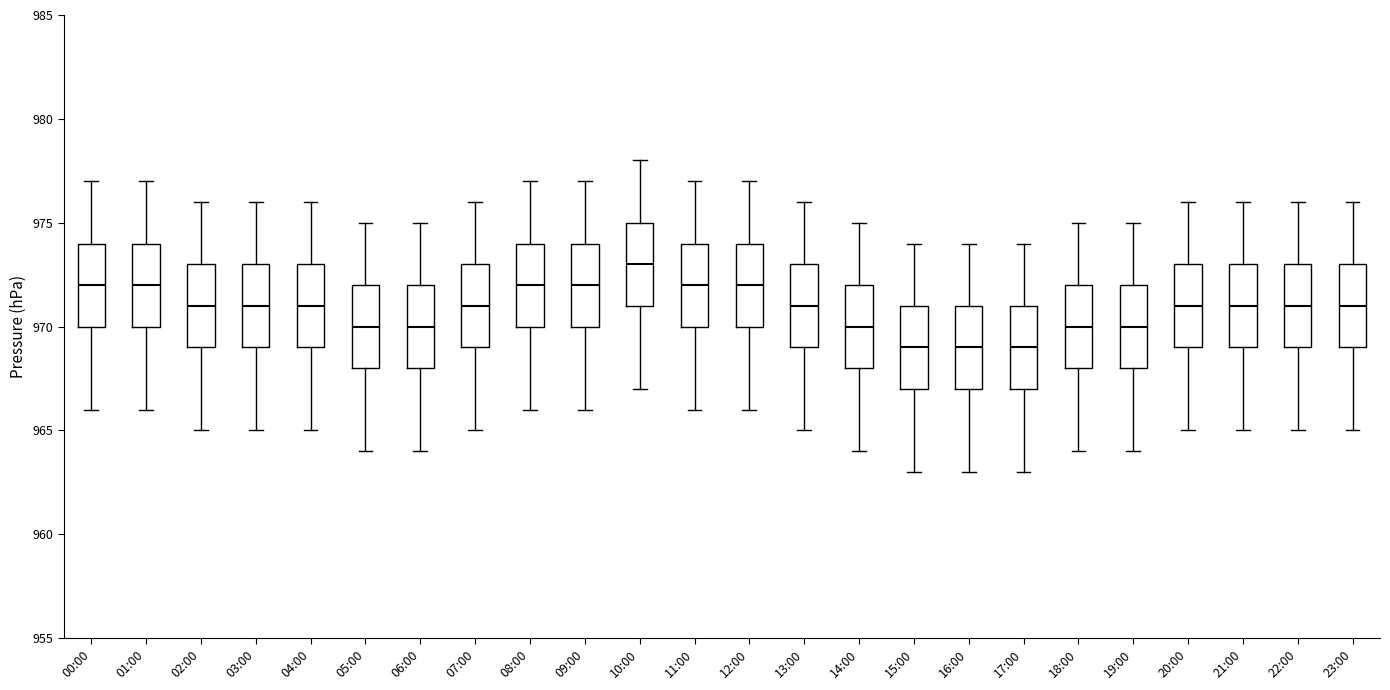

Reading left to right, read every box against the y-axis: the position of its median line, the range the box covers, and the ends of its whiskers. The values are not printed on the chart, so give them approximately, as read against the axis.

00:00: median 972, box 970 to 974, whiskers 966 to 977
01:00: median 972, box 970 to 974, whiskers 966 to 977
02:00: median 971, box 969 to 973, whiskers 965 to 976
03:00: median 971, box 969 to 973, whiskers 965 to 976
04:00: median 971, box 969 to 973, whiskers 965 to 976
05:00: median 970, box 968 to 972, whiskers 964 to 975
06:00: median 970, box 968 to 972, whiskers 964 to 975
07:00: median 971, box 969 to 973, whiskers 965 to 976
08:00: median 972, box 970 to 974, whiskers 966 to 977
09:00: median 972, box 970 to 974, whiskers 966 to 977
10:00: median 973, box 971 to 975, whiskers 967 to 978
11:00: median 972, box 970 to 974, whiskers 966 to 977
12:00: median 972, box 970 to 974, whiskers 966 to 977
13:00: median 971, box 969 to 973, whiskers 965 to 976
14:00: median 970, box 968 to 972, whiskers 964 to 975
15:00: median 969, box 967 to 971, whiskers 963 to 974
16:00: median 969, box 967 to 971, whiskers 963 to 974
17:00: median 969, box 967 to 971, whiskers 963 to 974
18:00: median 970, box 968 to 972, whiskers 964 to 975
19:00: median 970, box 968 to 972, whiskers 964 to 975
20:00: median 971, box 969 to 973, whiskers 965 to 976
21:00: median 971, box 969 to 973, whiskers 965 to 976
22:00: median 971, box 969 to 973, whiskers 965 to 976
23:00: median 971, box 969 to 973, whiskers 965 to 976